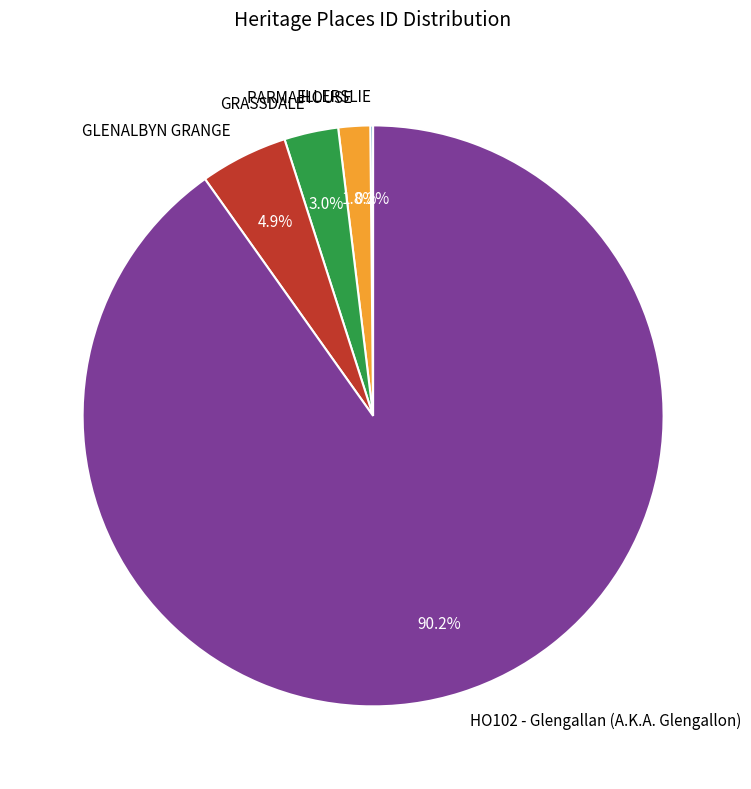

What is the largest slice in the pie chart?

HO102 - Glengallan (A.K.A. Glengallon)